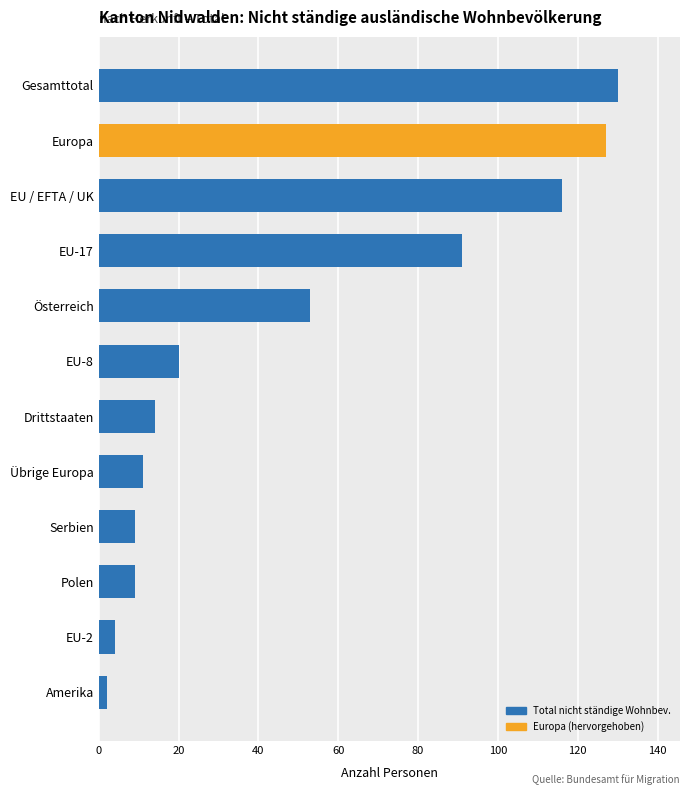

At which label is the value closest to 66?

Österreich